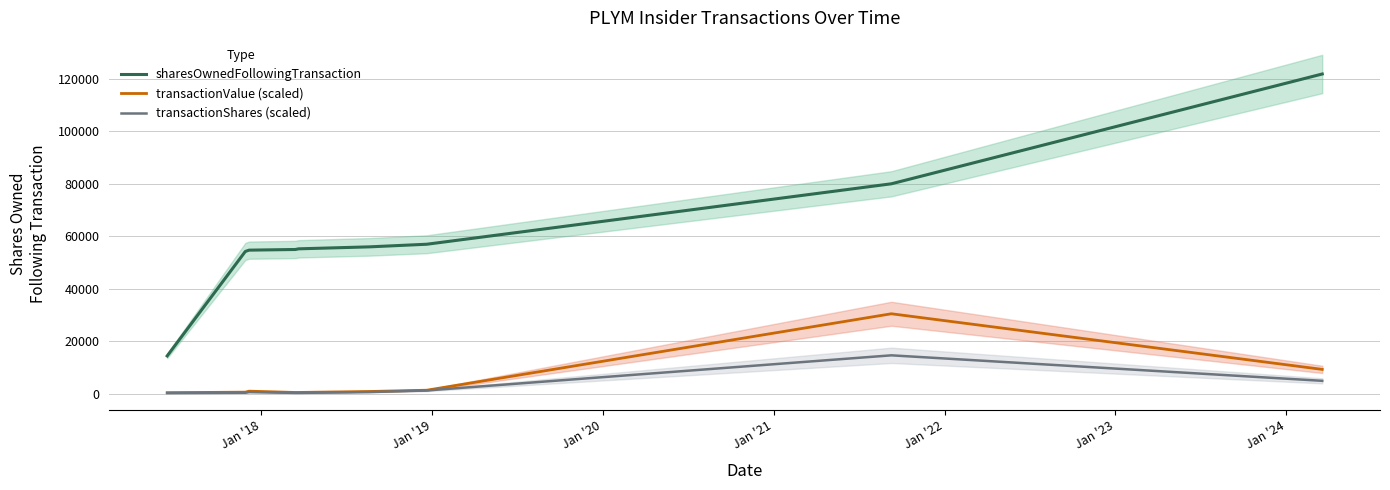

Reading left to right, extract all data points from this chart.

sharesOwnedFollowingTransaction: 14386.0	54160.0	54660.0	54910.0	55160.0	55910.0	56910.0	79924.0	121735.0
transactionValue (scaled): 388.7	579.9	958.9	465.8	476.5	836.2	1324.0	30433.8	9253.8
transactionShares (scaled): 245.0	367.6	612.6	306.3	306.3	612.6	1225.2	14608.2	4900.8